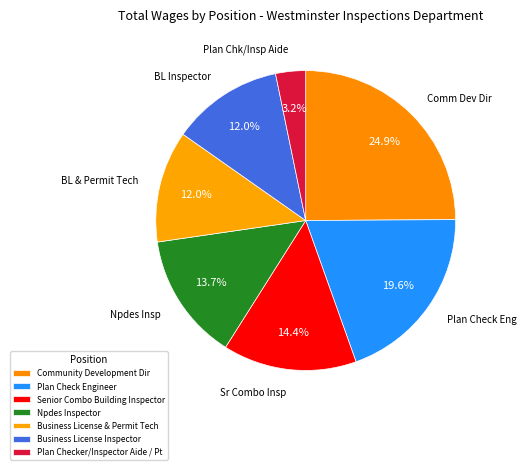

Which slice is the largest?

Community Development Dir